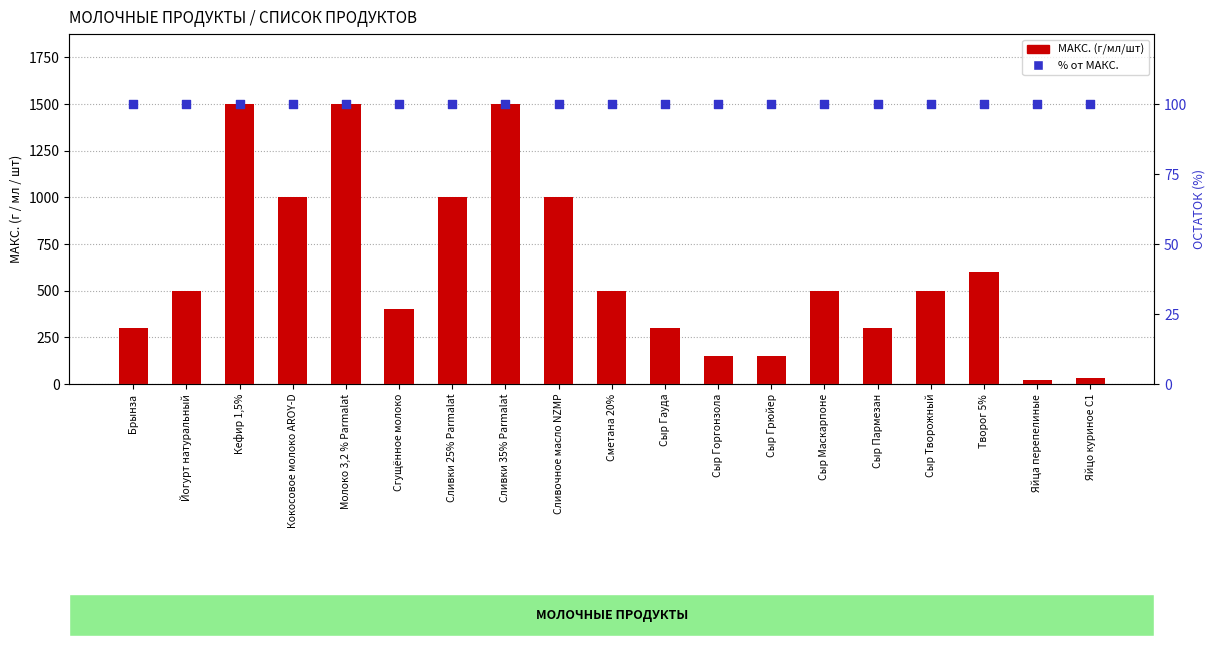

At how many categories does at least one series exceed 415?

11